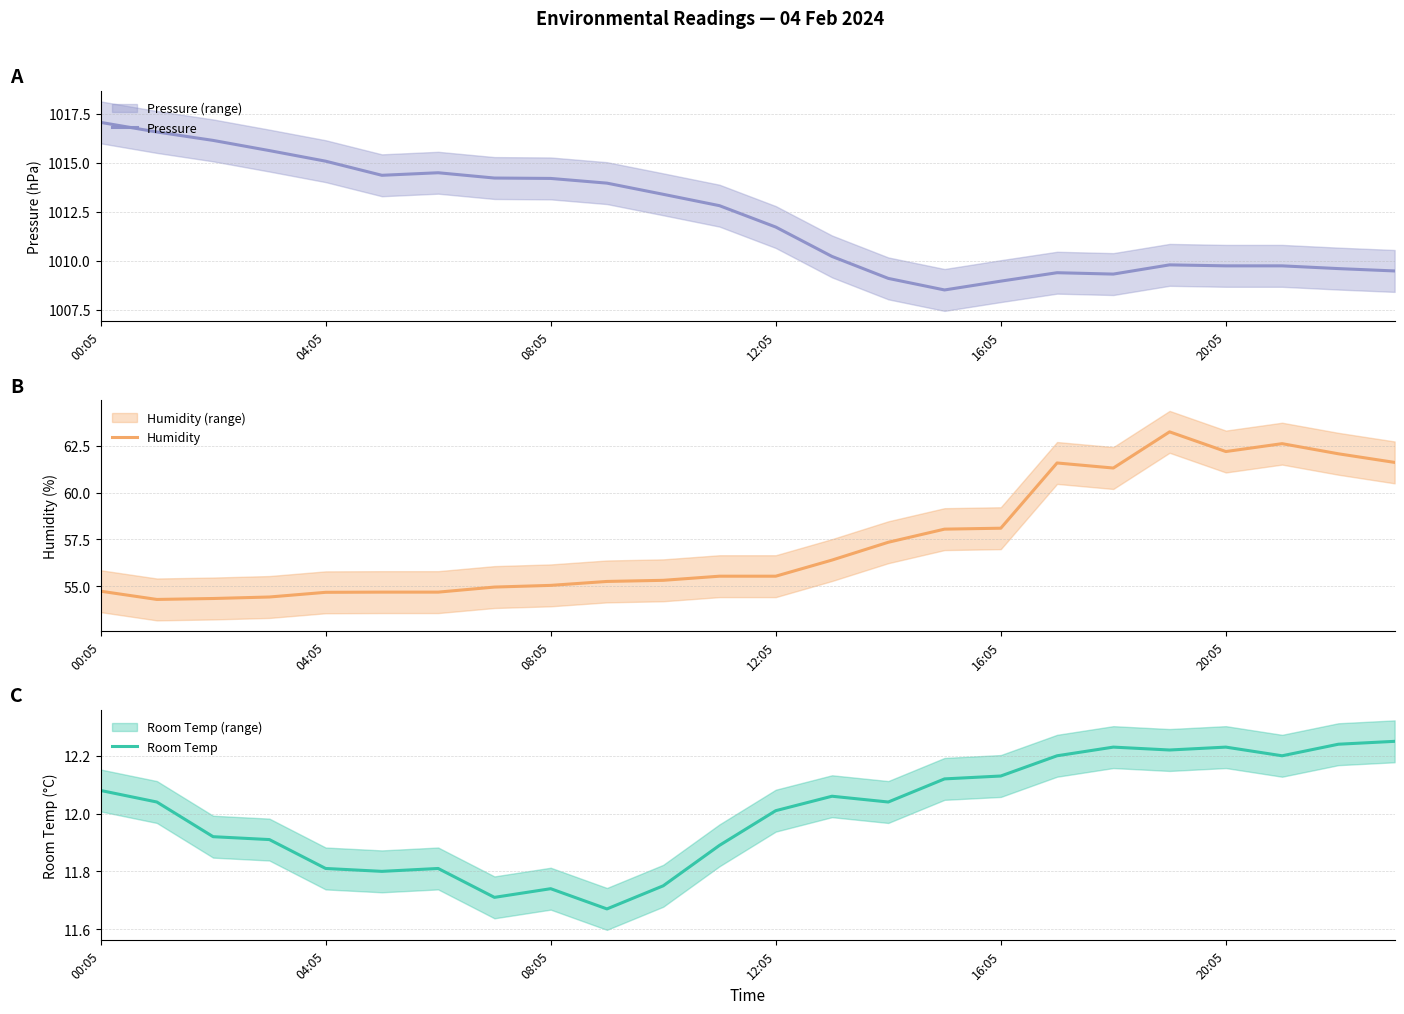

What is the difference between the highest and lowest values at 23?

997.2